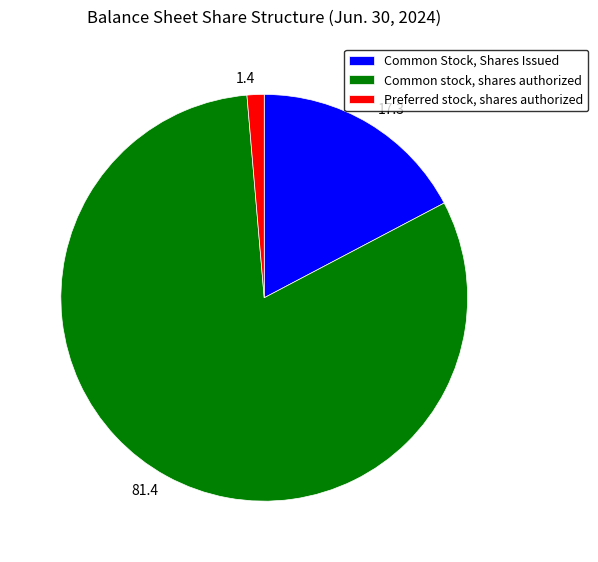

Rank the categories by value from highest to lowest.

Common stock, shares authorized, Common Stock, Shares Issued, Preferred stock, shares authorized